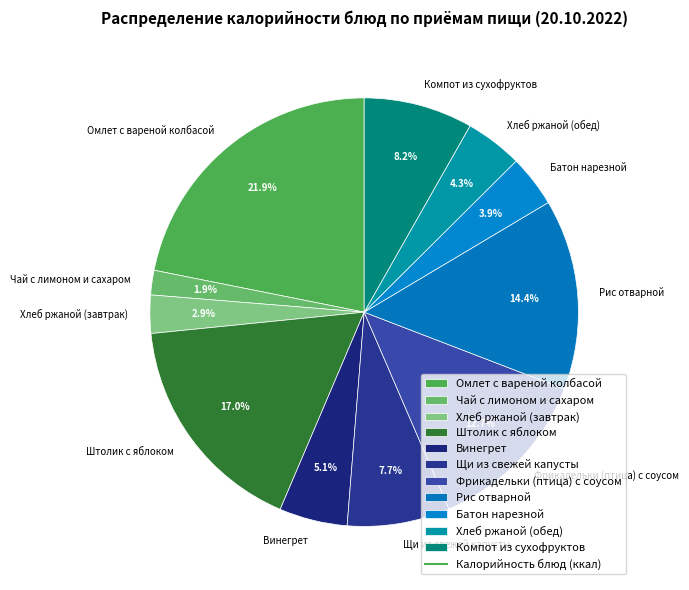

How many slices are in this pie chart?

11